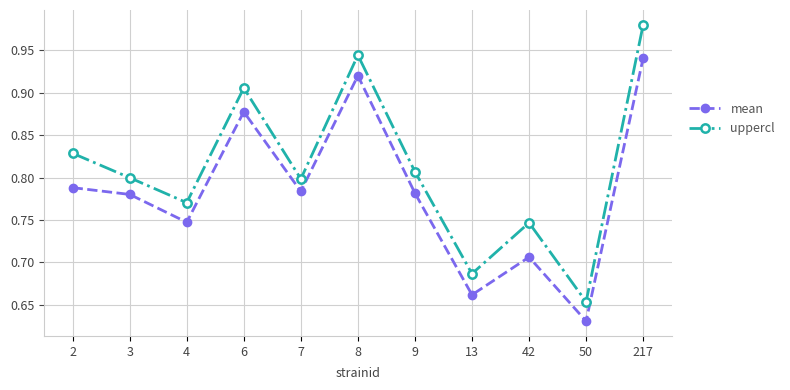

At which label does mean reach its minimum?

50